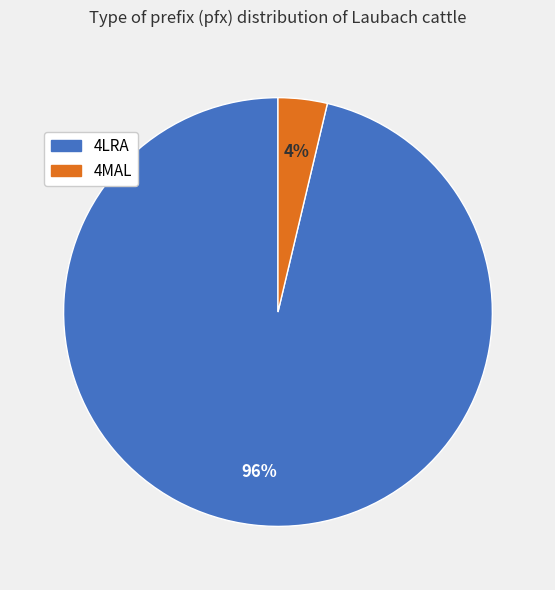

True or false: 4MAL accounts for 4% of the total.

True